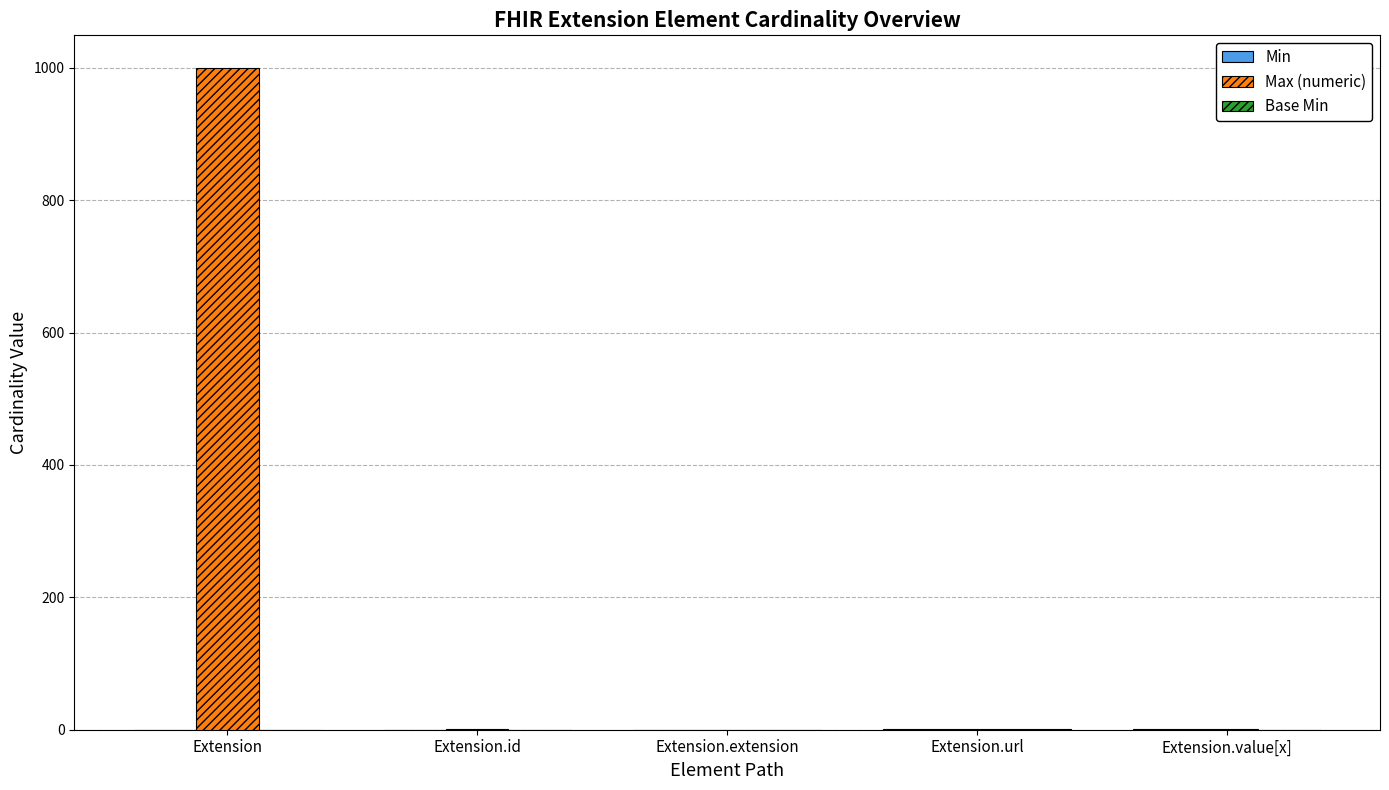

At which category is the sum across all series the highest?

Extension